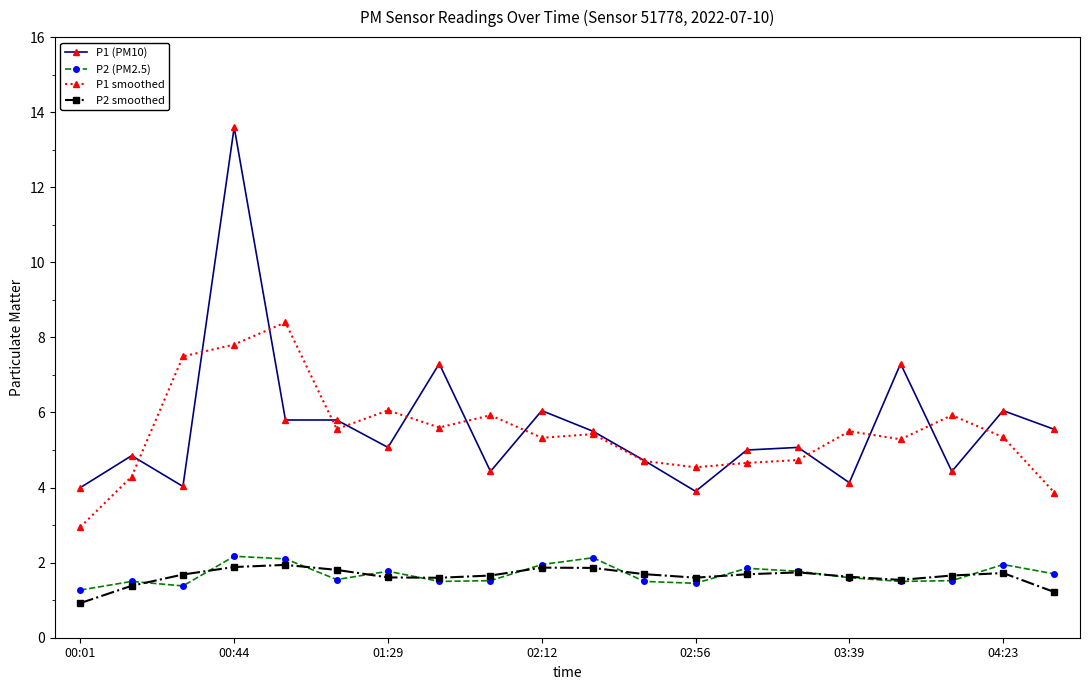

What is the greatest value displayed?

13.6